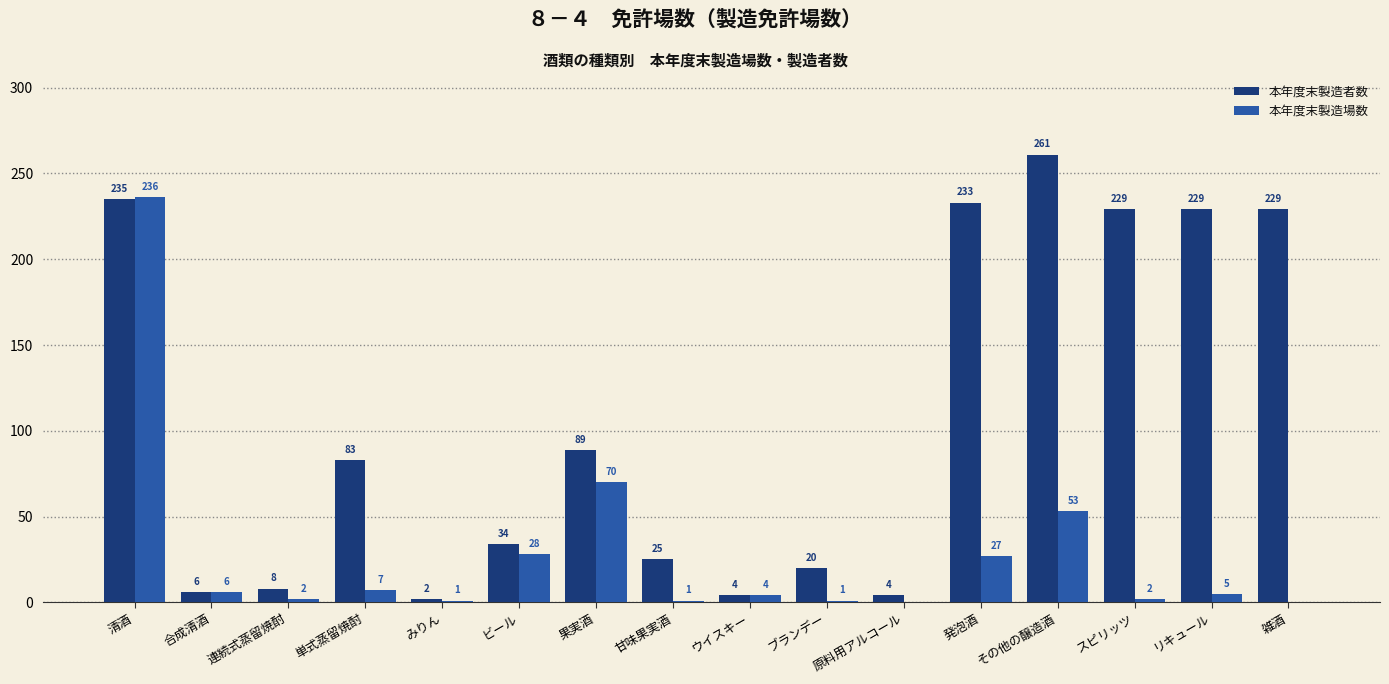

True or false: 本年度末製造場数 has a value of 18 at 果実酒.

False